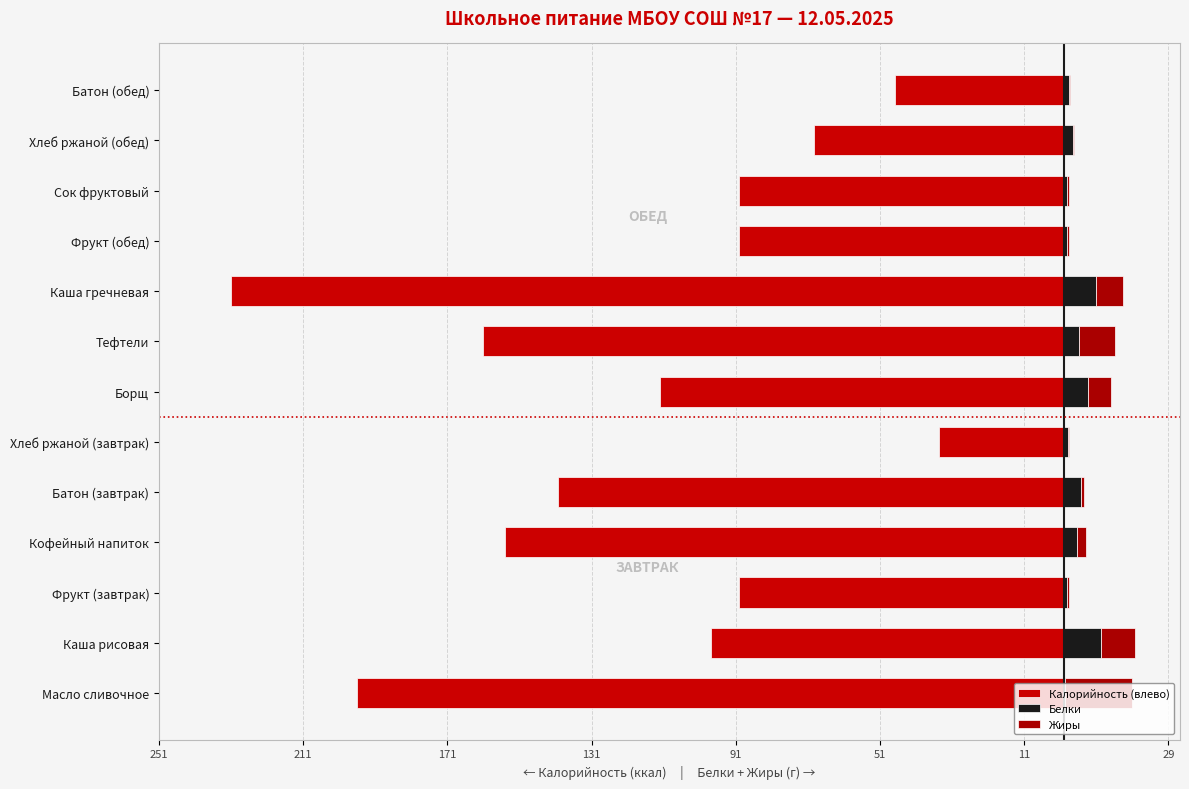

Is the value of Калорийность (влево) at Сок фруктовый greater than the value of Белки at Масло сливочное?

No